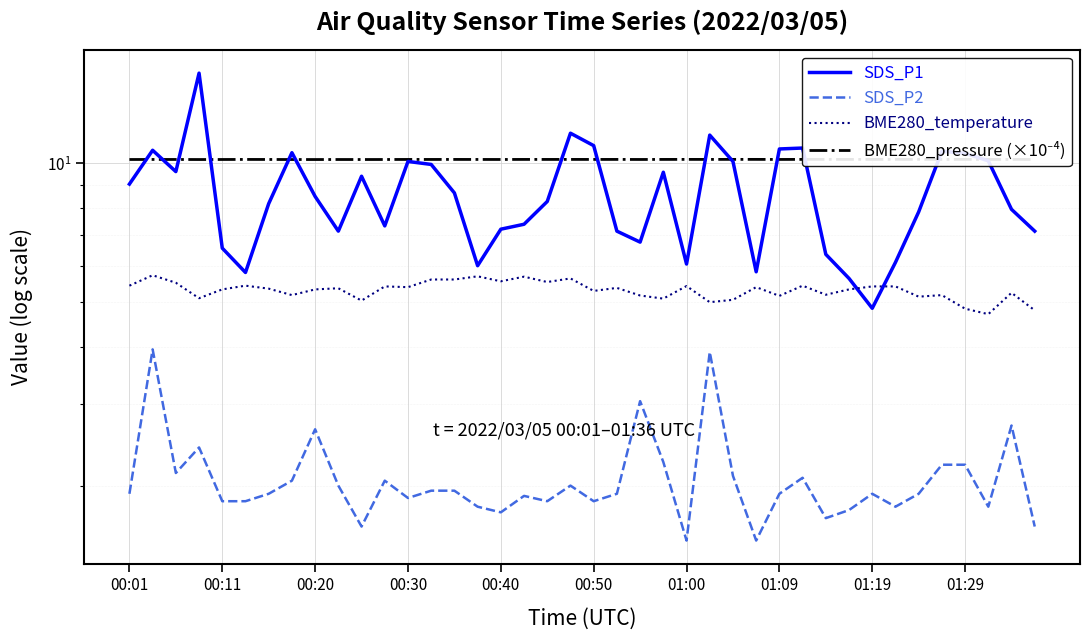

What is the average value of the SDS_P1 series?

8.6